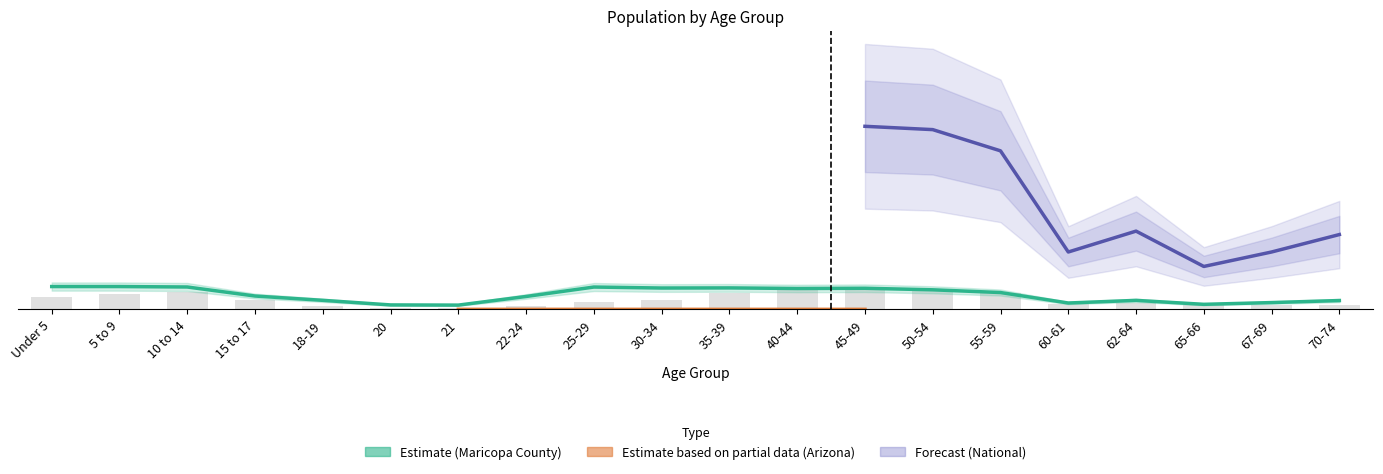

How many categories are shown in the chart?

20